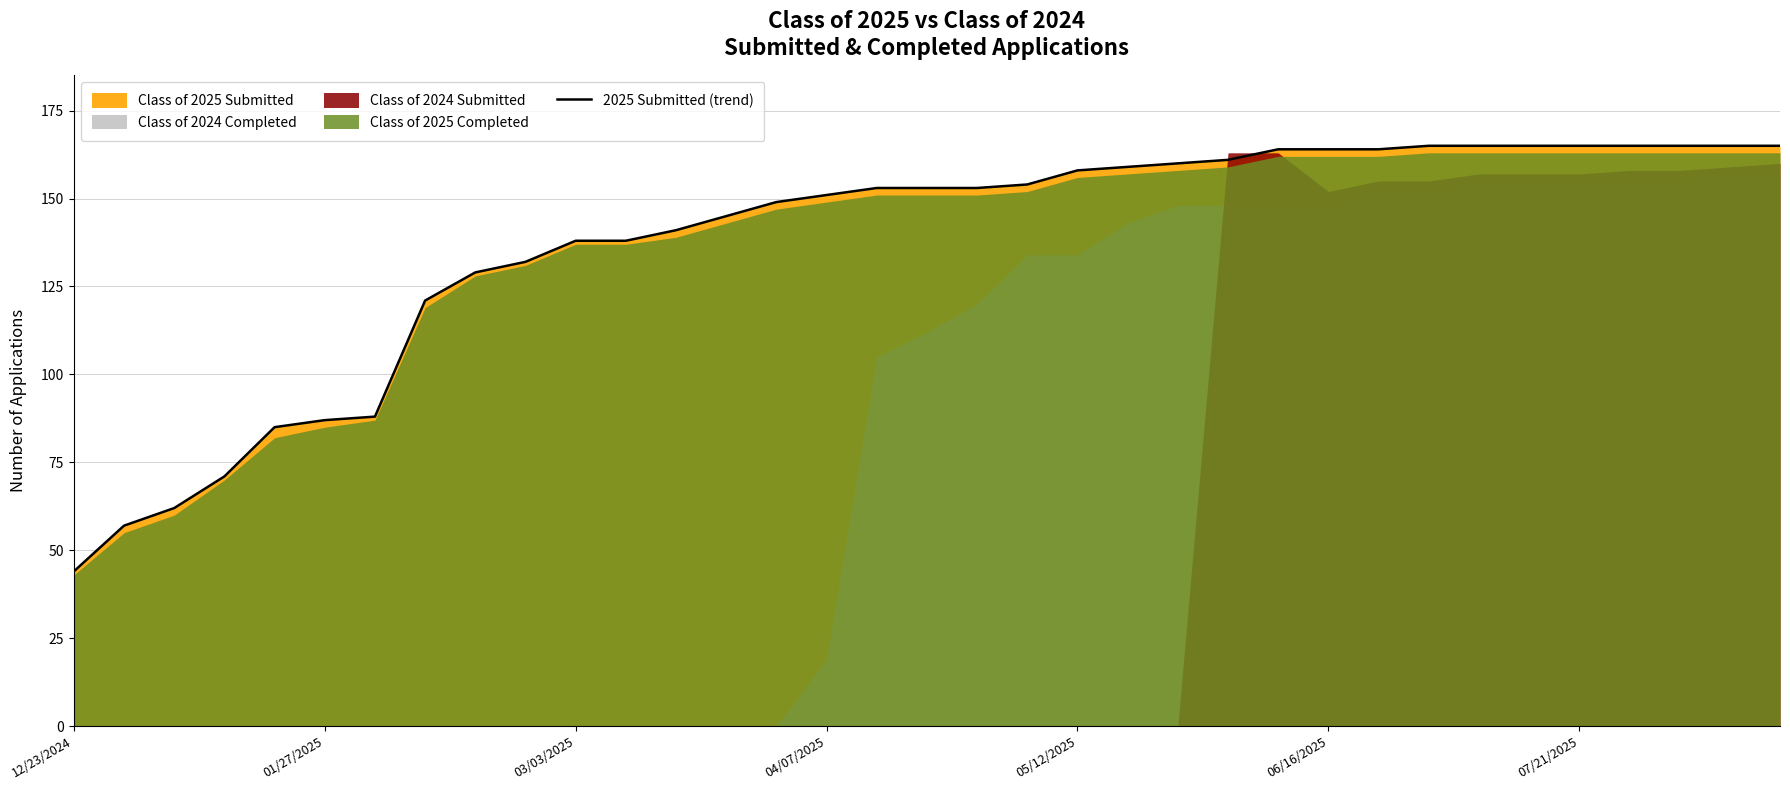

How many lines are shown in the chart?

1